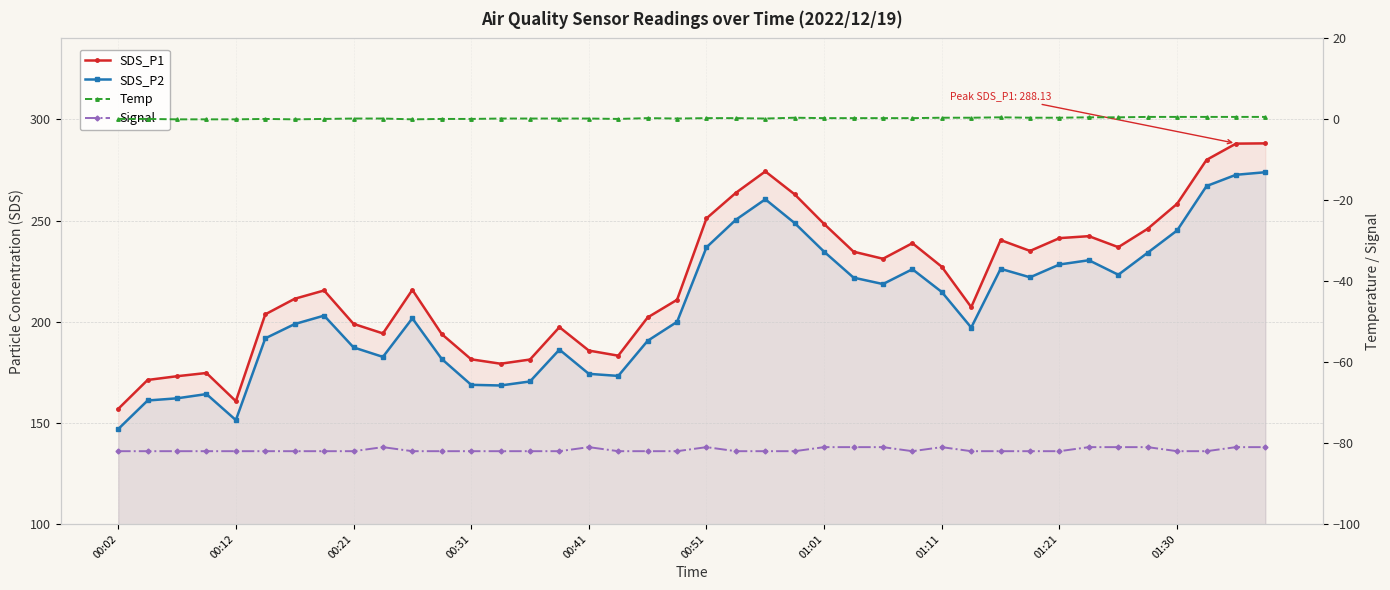

True or false: Temp has a value of 0.1 at 19.

False